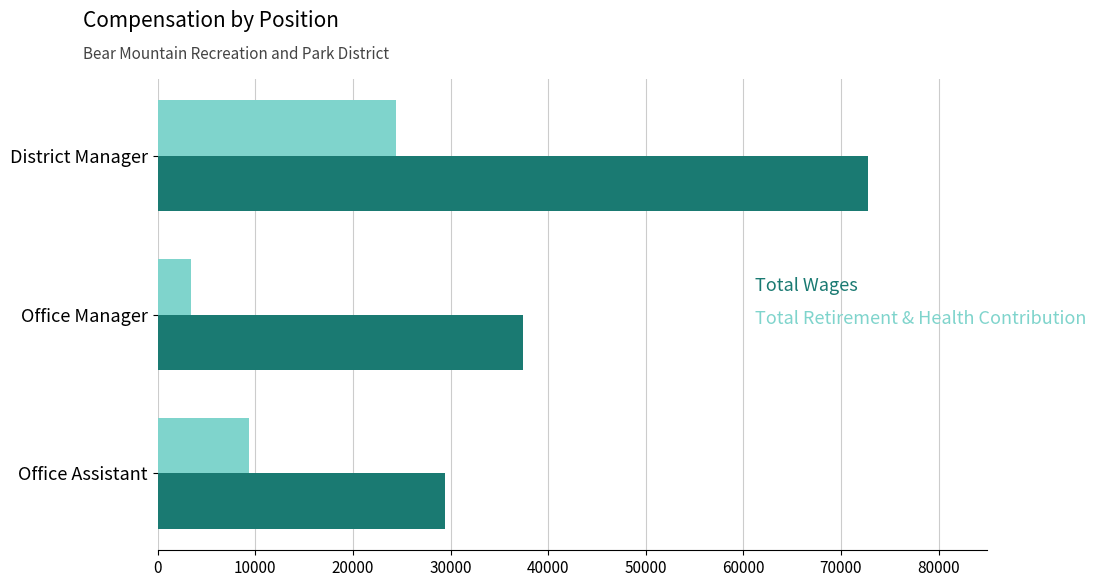

What is the spread (max minus min) of values at District Manager?

48388